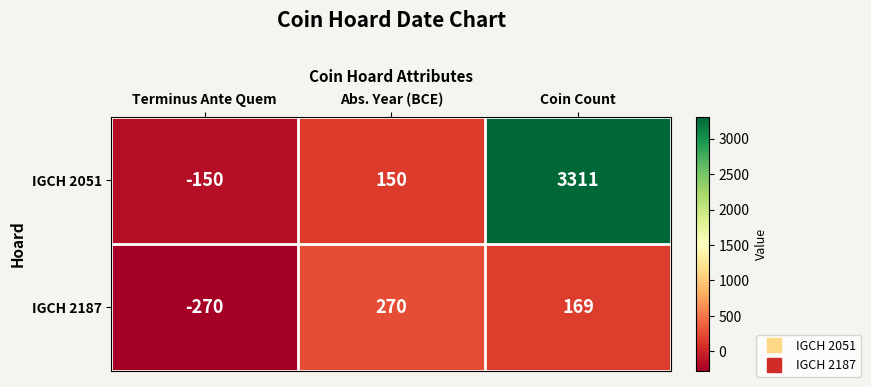

Where is IGCH 2187 nearest to the value 0?

Coin Count